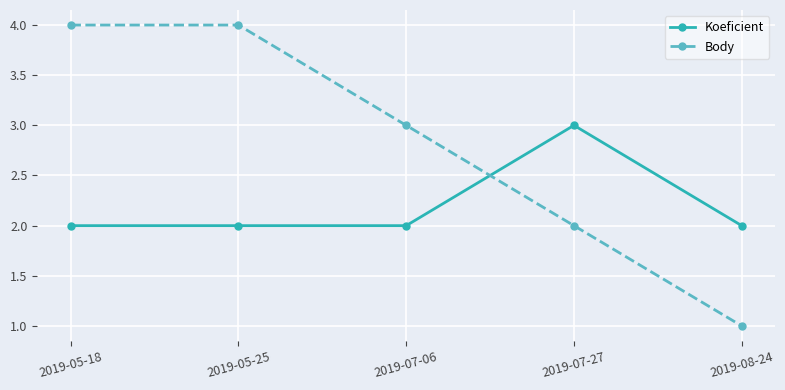

What is the difference between the maximum and minimum values in the Koeficient series?

1